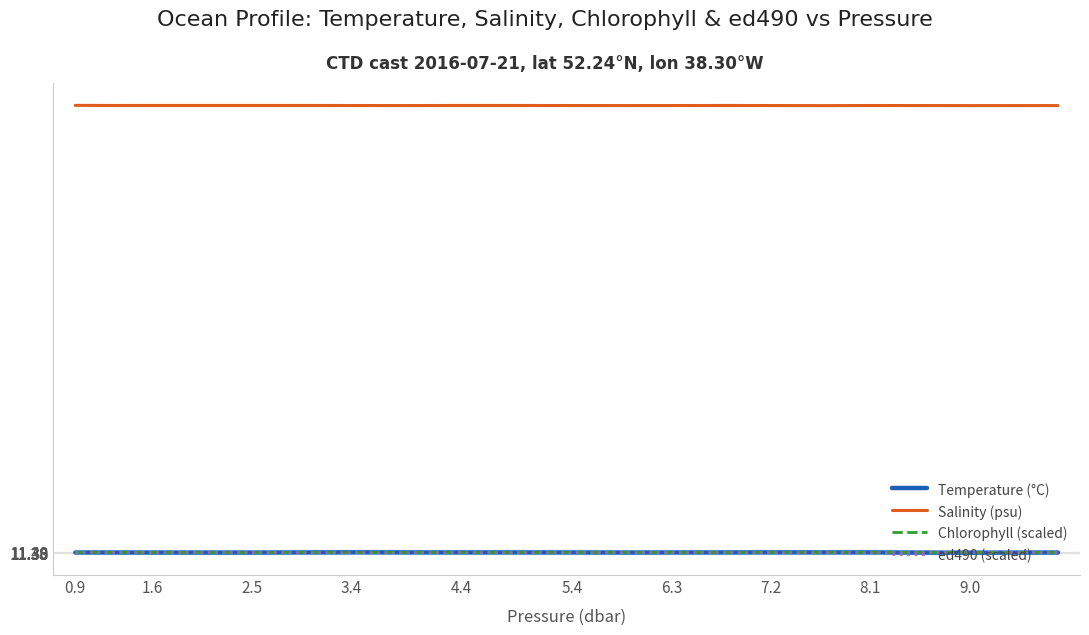

Which series has the largest total across all categories?

Salinity (psu)